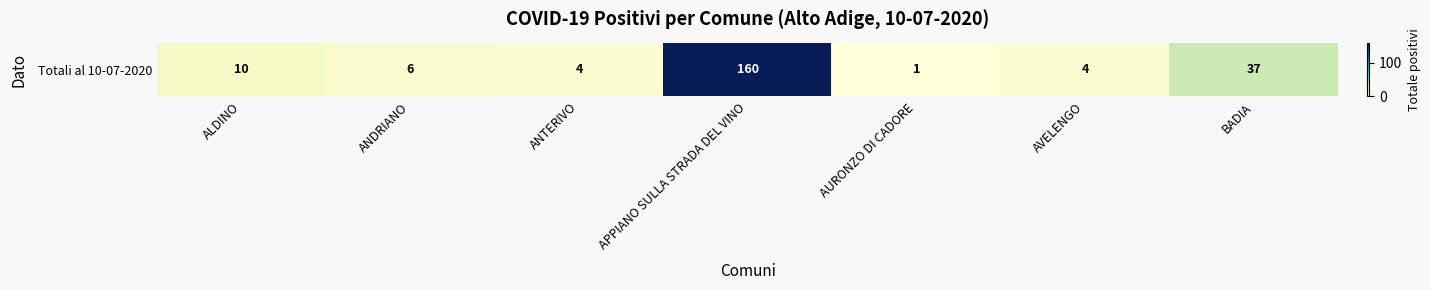

Reading left to right, what are all the values shown in this chart?

10	6	4	160	1	4	37